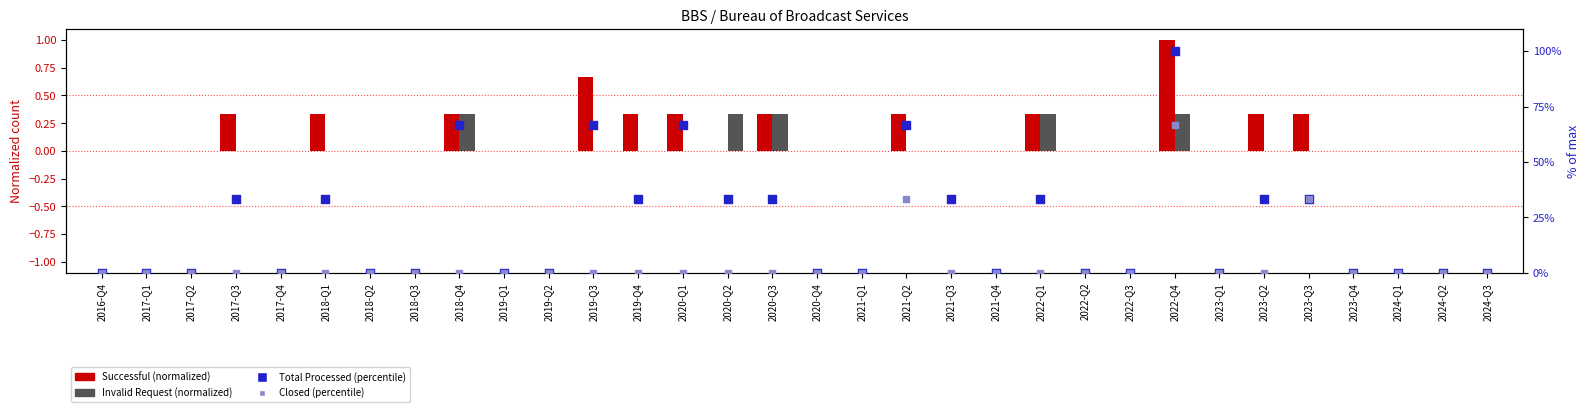

Which series has the largest total across all categories?

Total Processed